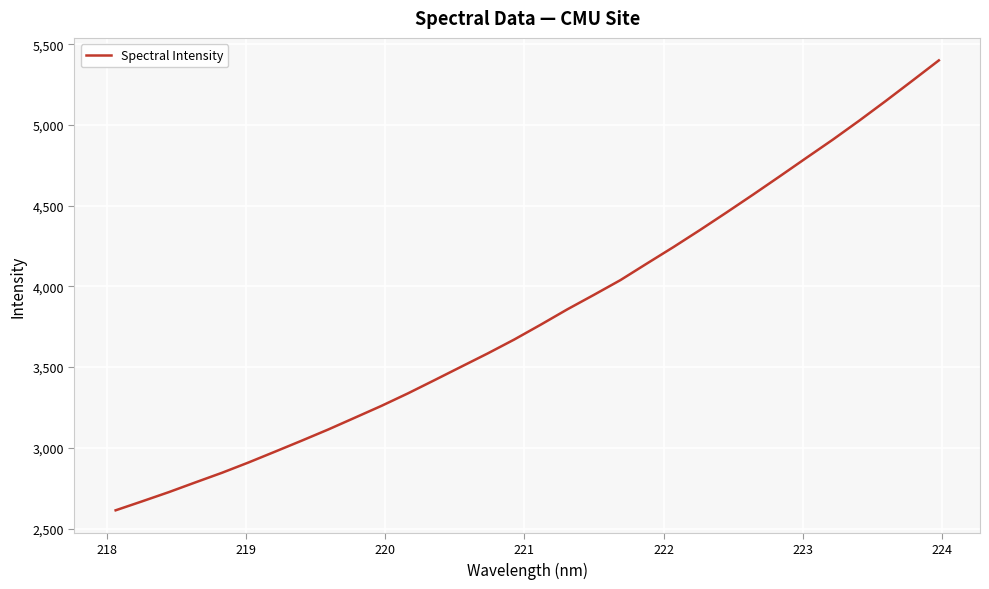

How many series are shown in this chart?

1